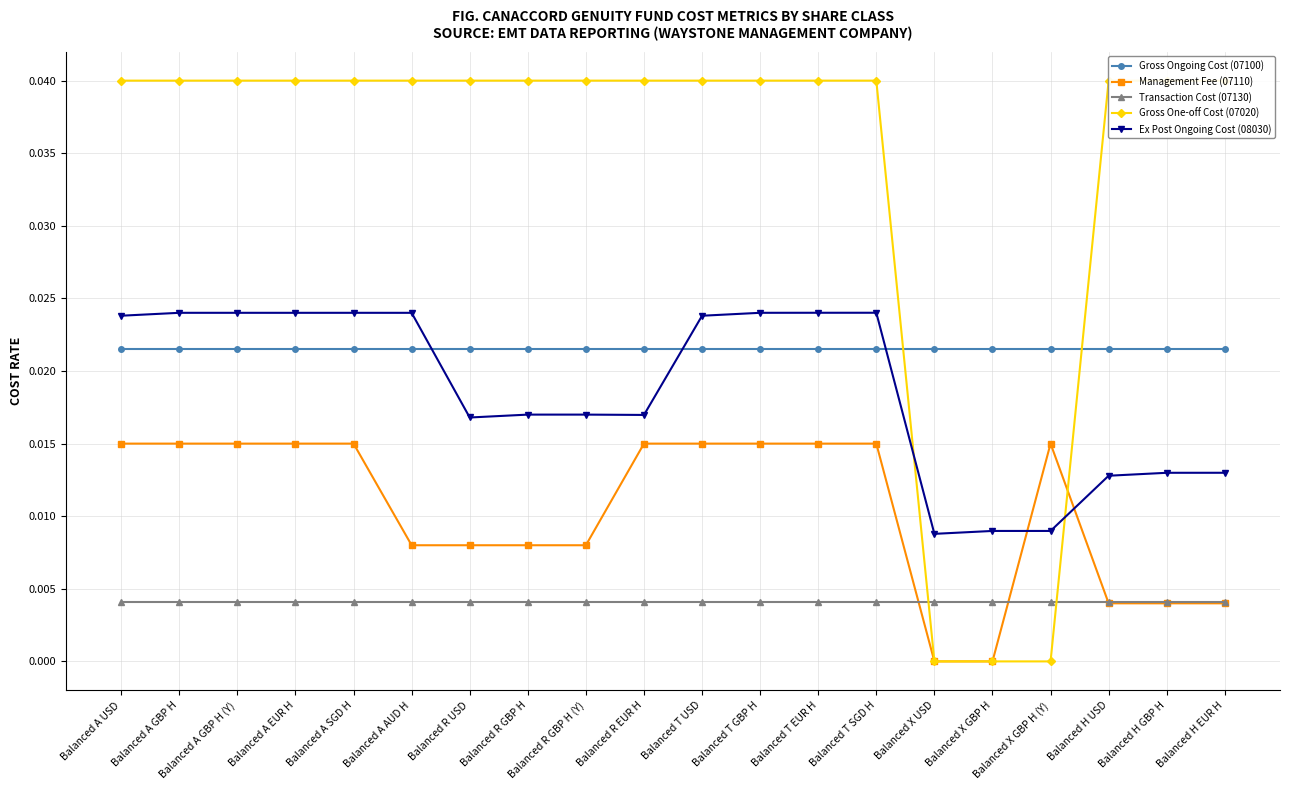

Does the chart have visible grid lines?

Yes